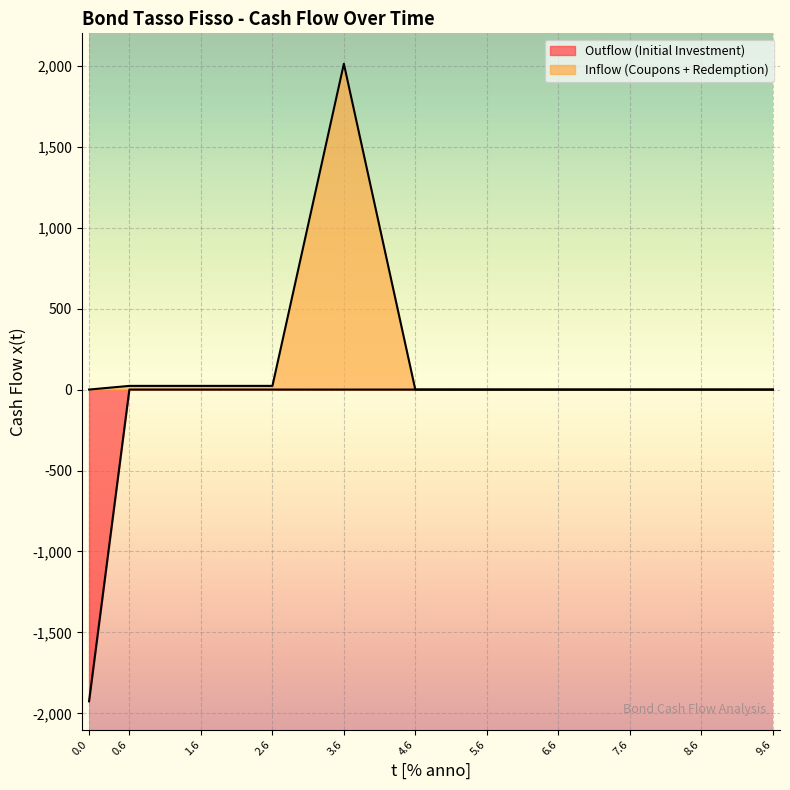

What is the minimum value for Cash Flow x(t)?

-1925.4